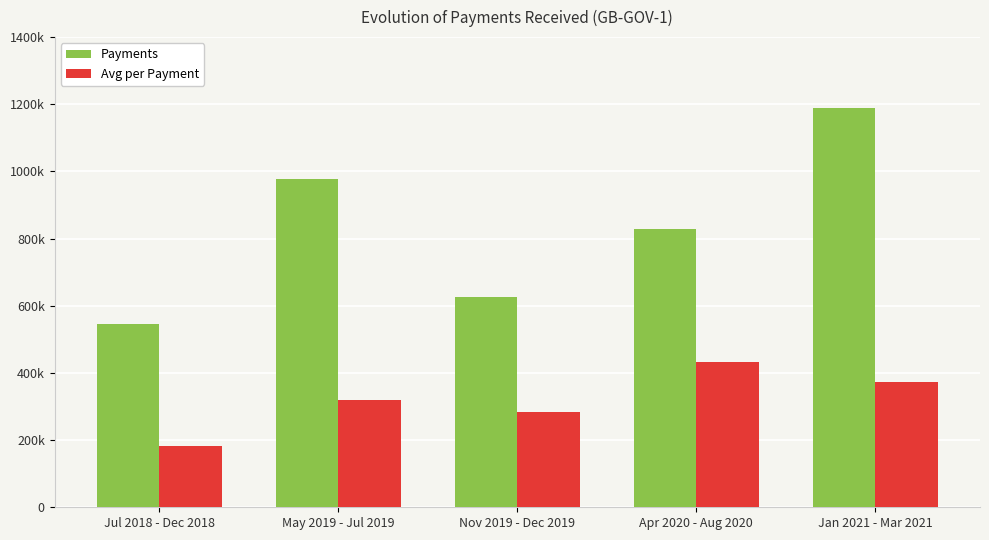

What is the label of the 2nd bar from the left?

May 2019 - Jul 2019